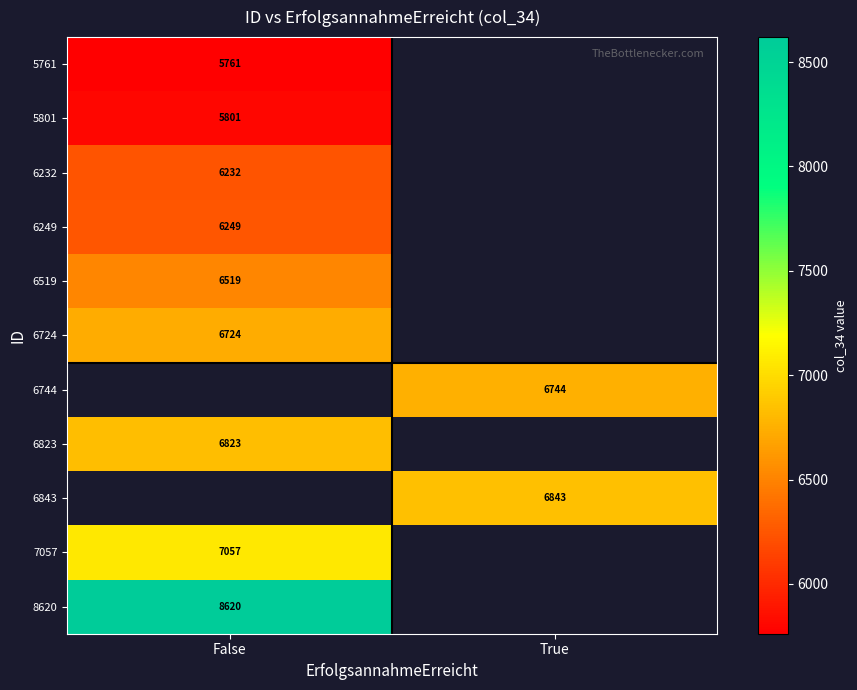

The 6232 series shows 10408.4 at False. True or false?

False